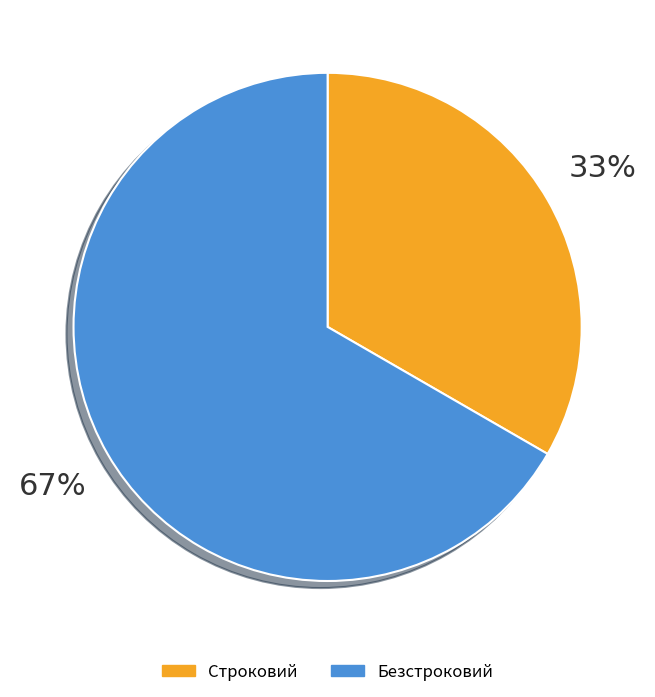

How many slices are in this pie chart?

2